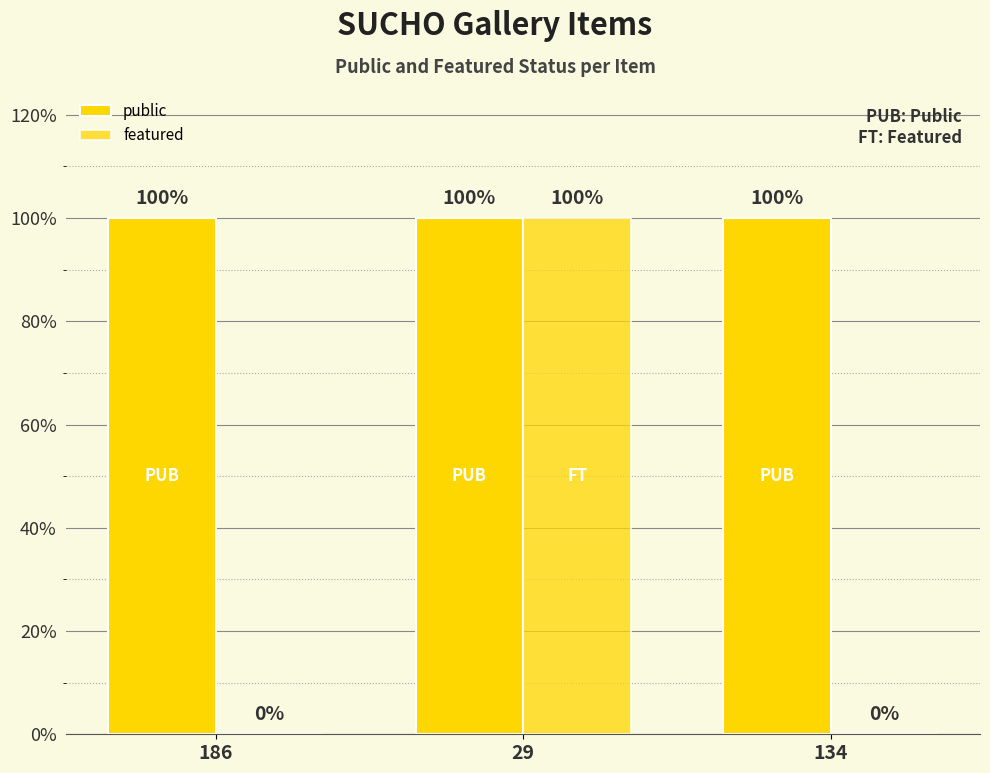

At how many categories does at least one series exceed 0?

3